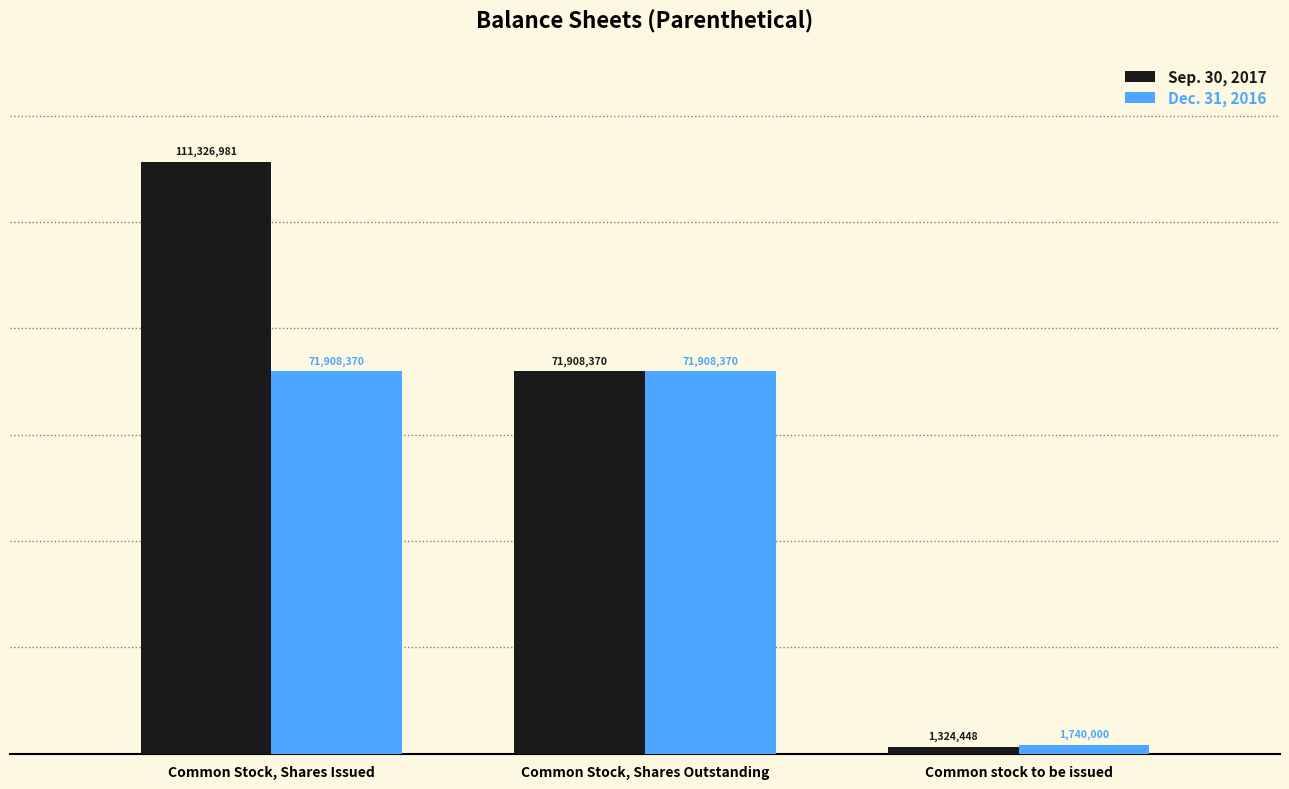

What is the sum of the Dec. 31, 2016 values at Common Stock, Shares Outstanding and Common Stock, Shares Issued?

143816740